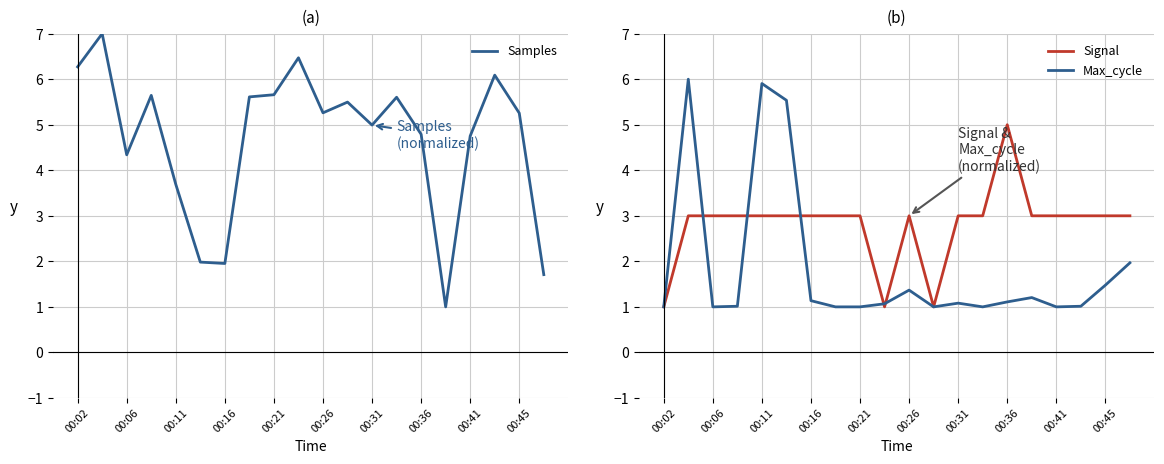

Is the value of Samples at 19 greater than the value of Signal at 15?

No